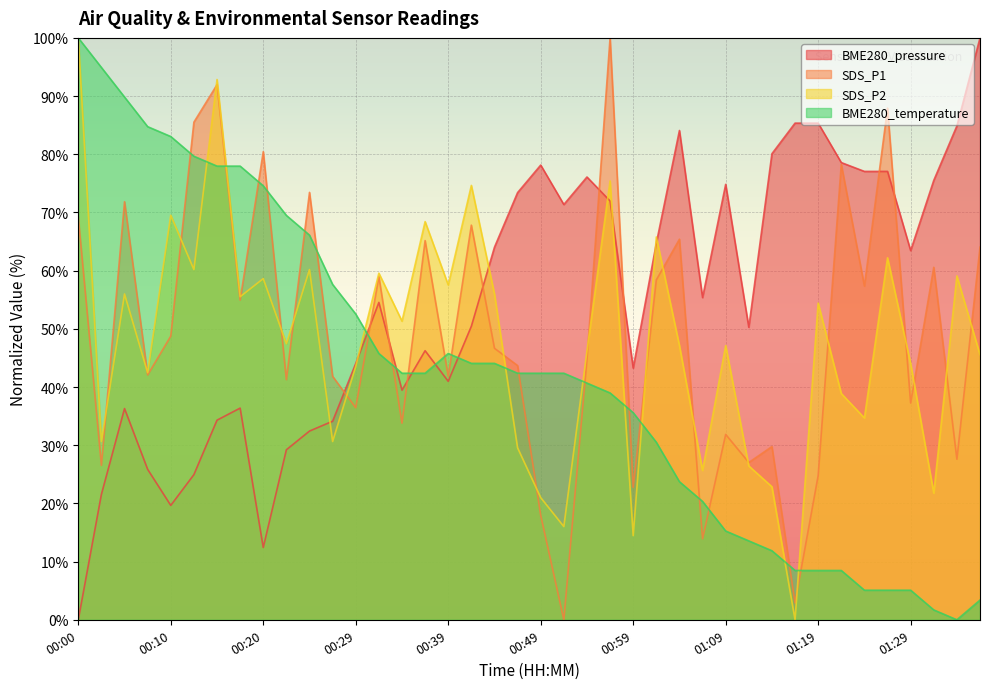

Between which two adjacent categories do BME280_temperature and BME280_pressure first intersect?

00:29 and 00:32